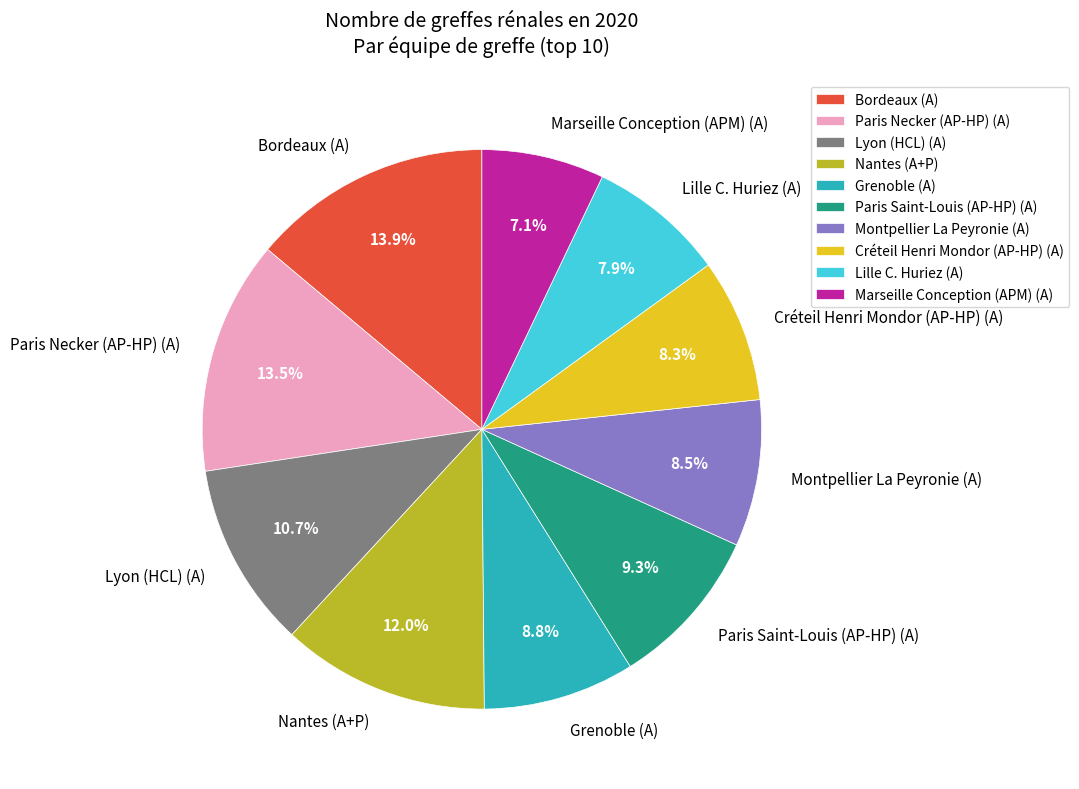

Does Paris Saint-Louis (AP-HP) (A) represent more than half of the total?

No